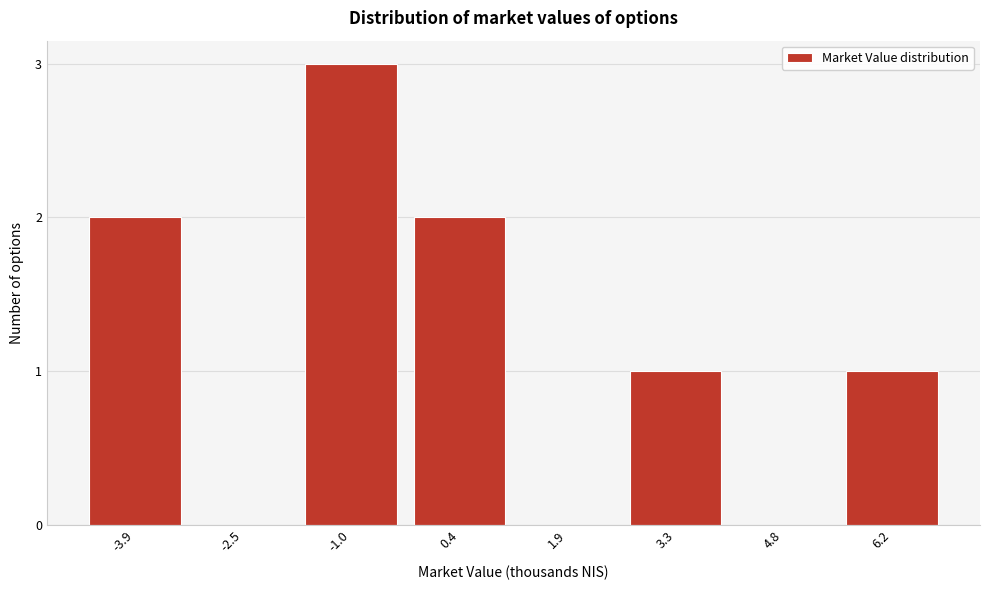

Reading left to right, transcribe all the data shown in this chart.

-3.9=2	-2.5=0	-1.0=3	0.4=2	1.9=0	3.3=1	4.8=0	6.2=1